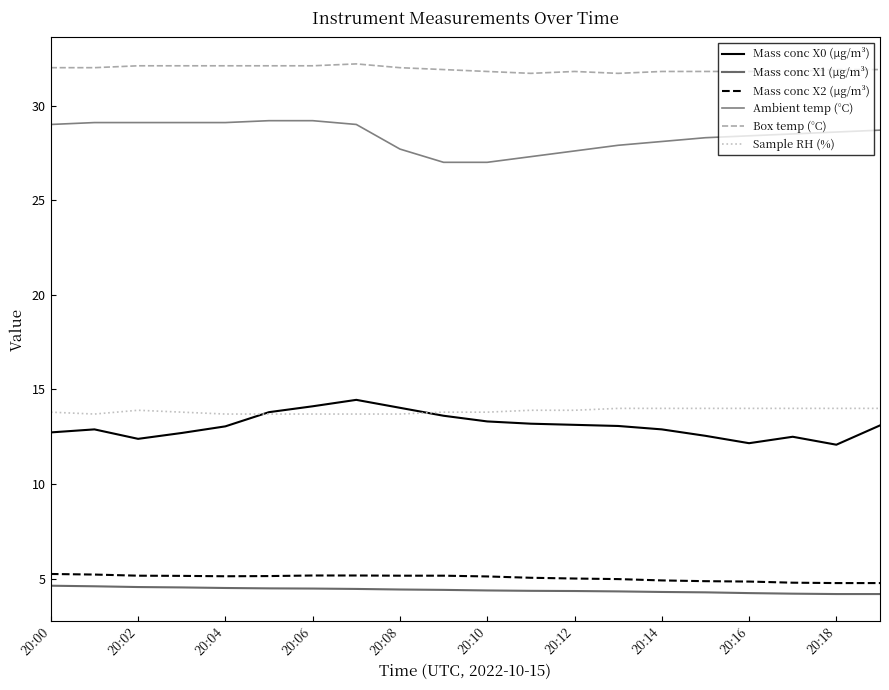

In Sample RH (%), how many points are higher than both neighbors (excluding endpoints)?

1